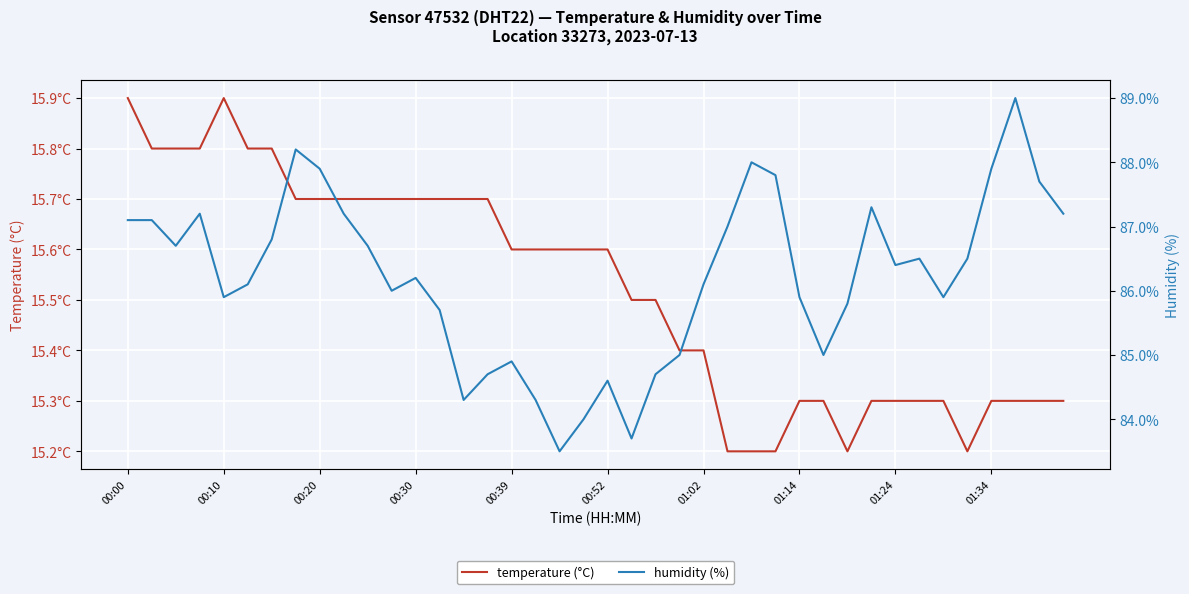

Where does the humidity (%) series first go above 86?

00:00